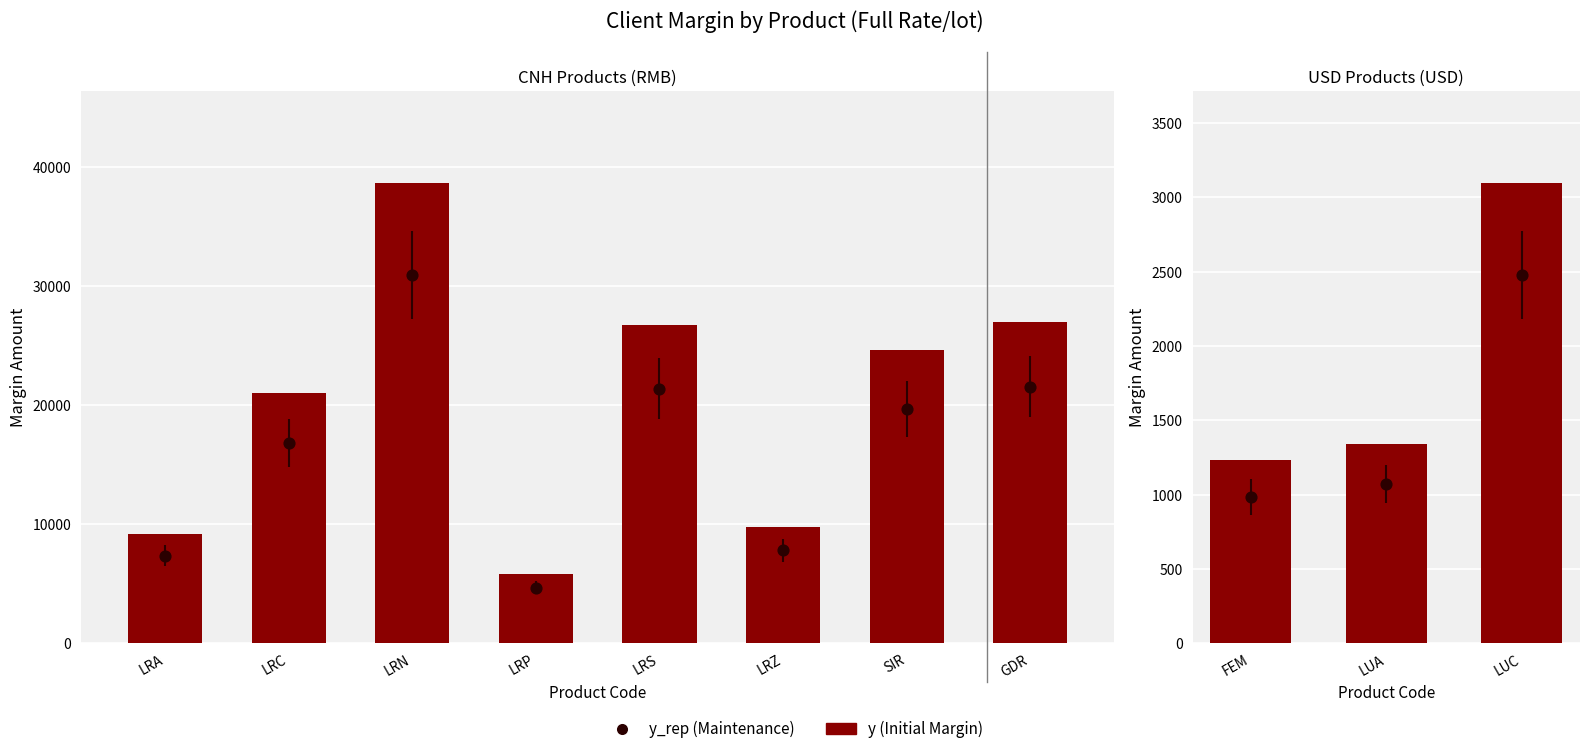

Which series has the largest Y range (max minus min)?

y